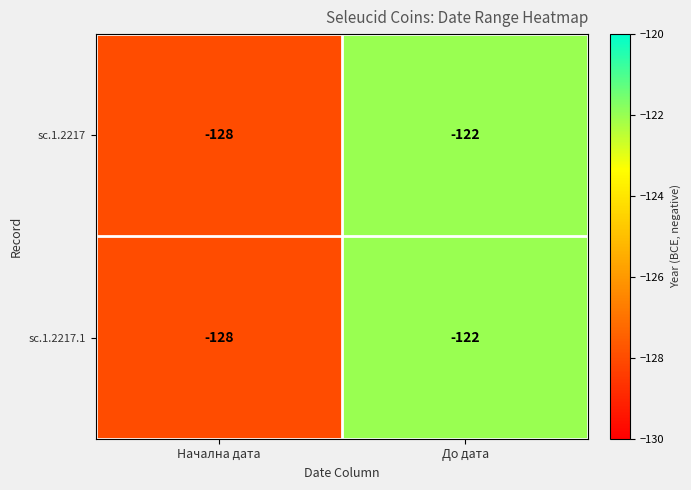

Is it true that sc.1.2217.1 equals -200 at Начална дата?

False